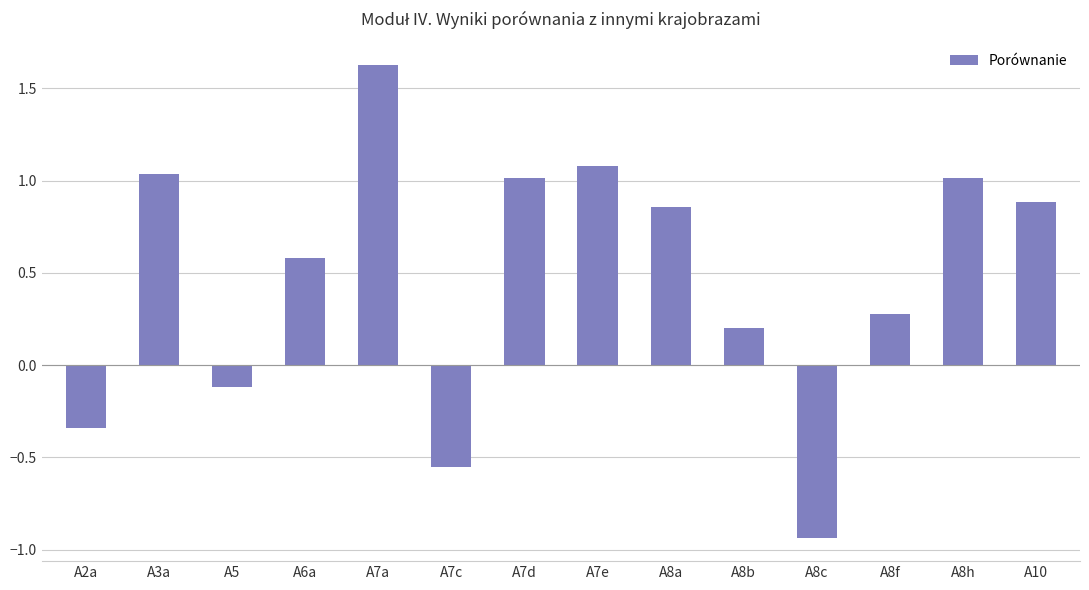

What is the average value?

0.5